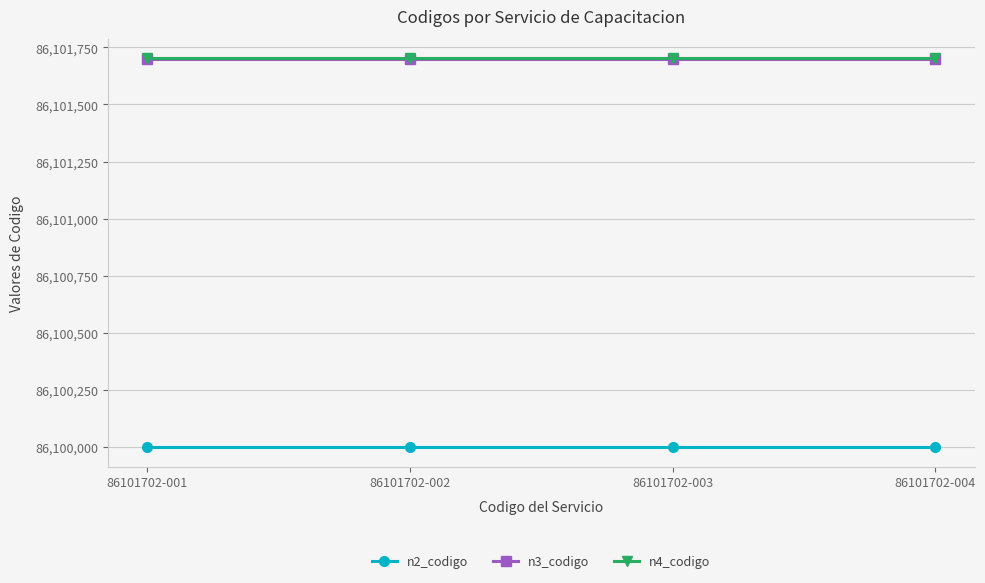

Reading left to right, extract all data points from this chart.

n2_codigo: 86101702-001=86100000	86101702-002=86100000	86101702-003=86100000	86101702-004=86100000
n3_codigo: 86101702-001=86101700	86101702-002=86101700	86101702-003=86101700	86101702-004=86101700
n4_codigo: 86101702-001=86101702	86101702-002=86101702	86101702-003=86101702	86101702-004=86101702